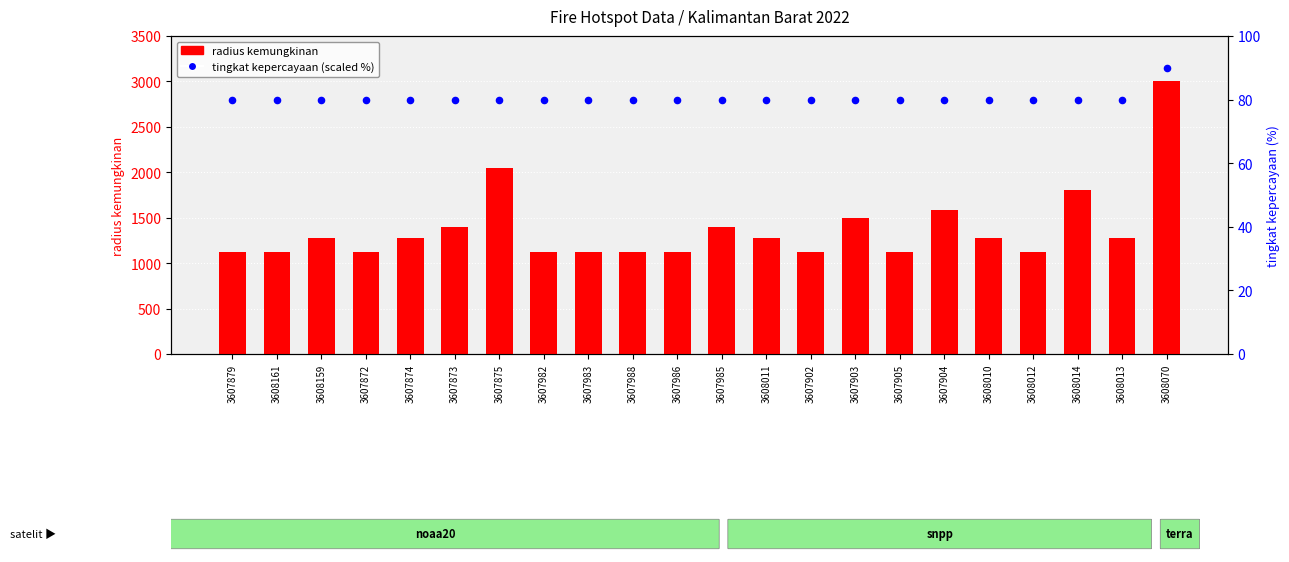

Which series has the widest spread of Y values?

radius kemungkinan